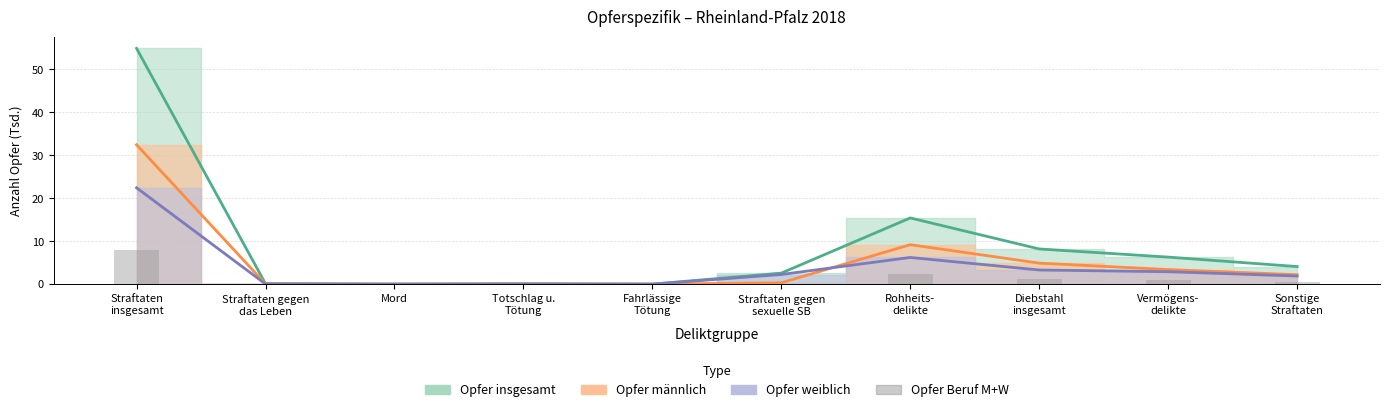

Is it true that the value at Mord is 0.0?

True